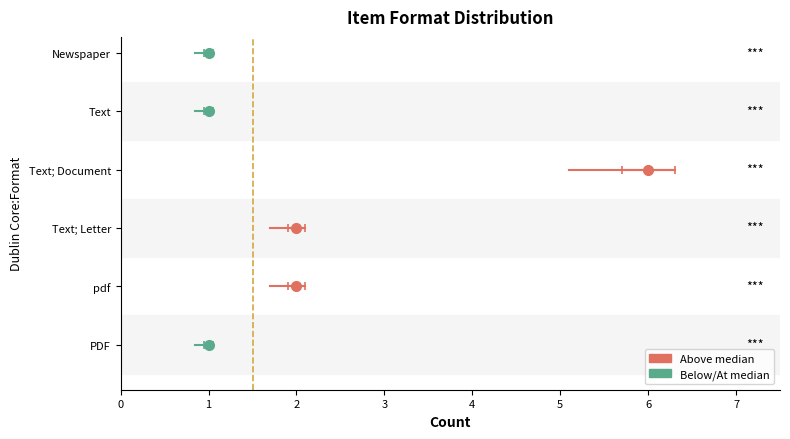

How many points are higher than both their immediate neighbors (excluding endpoints)?

1